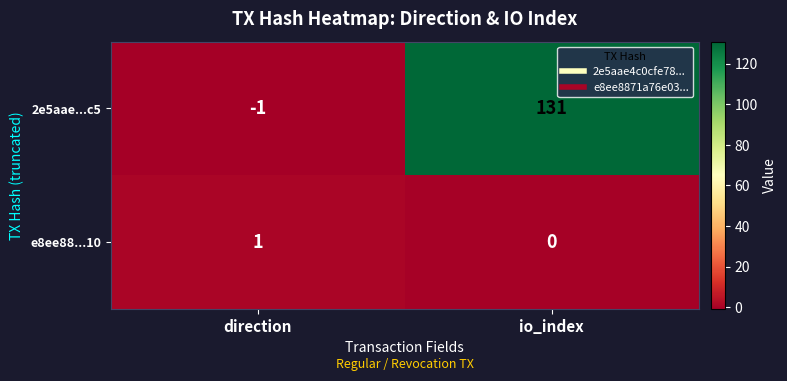

How many negative values does the 2e5aae...c5 series have?

1